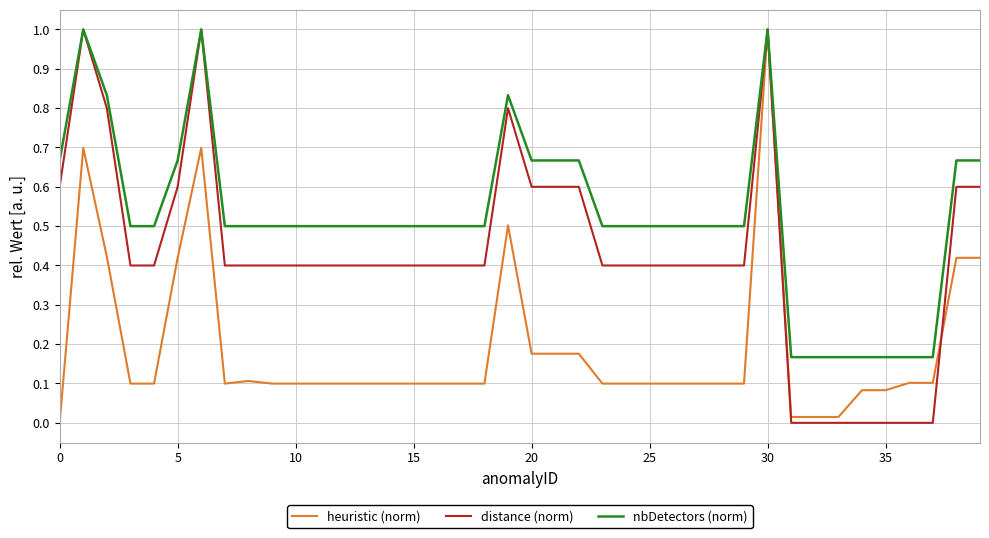

Which series has the largest total across all categories?

nbDetectors (norm)